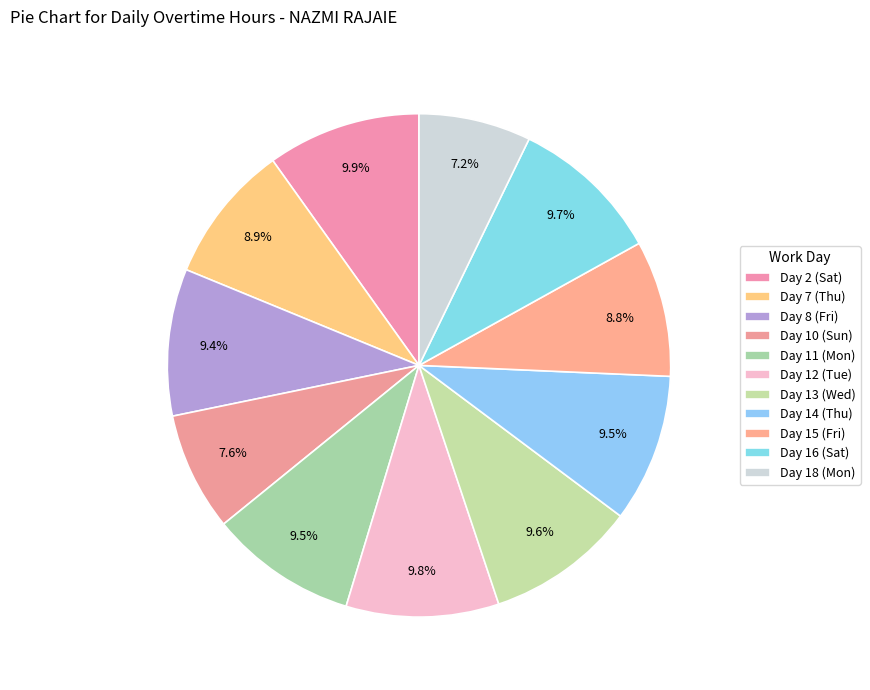

What is the smallest slice in the pie chart?

Day 18 (Mon)